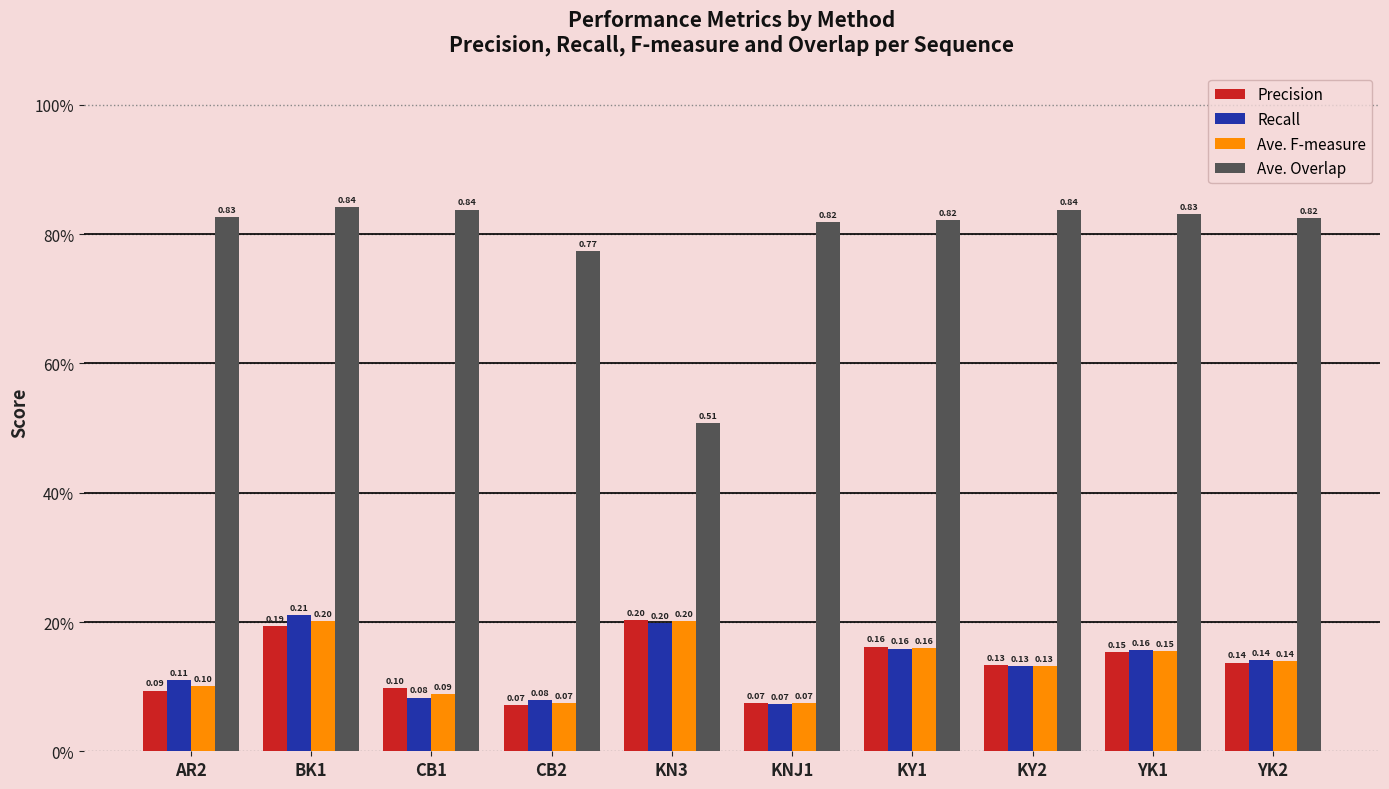

True or false: Recall has a value of 0.1 at KY2.

False